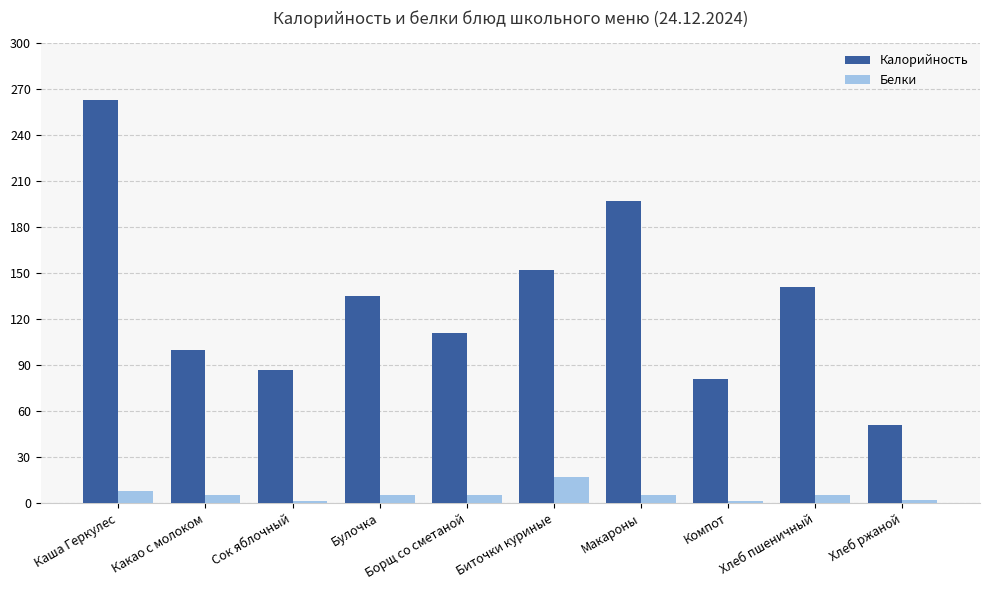

Count the number of data series in this chart.

2